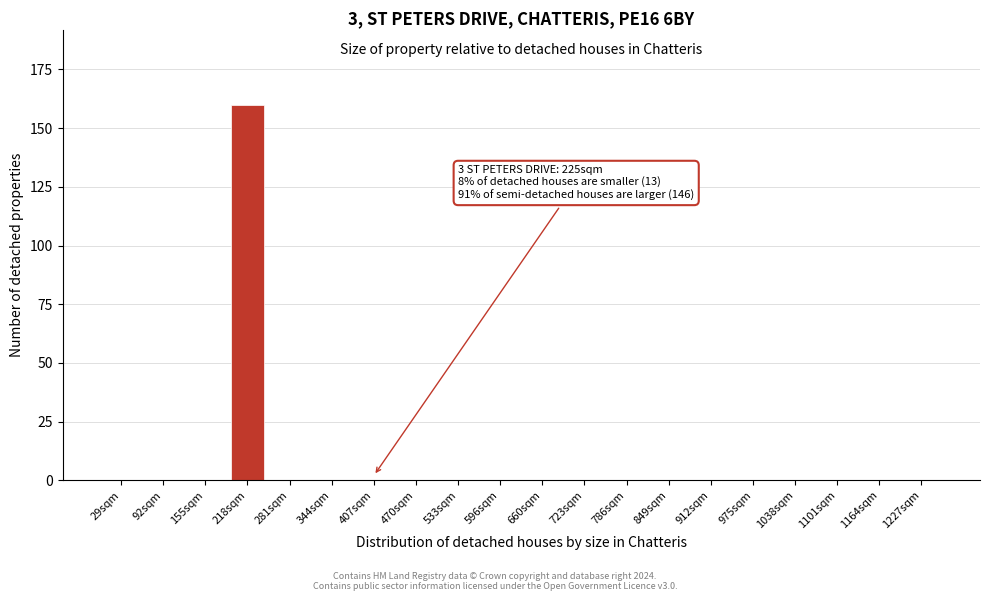

Reading right to left, extract all data points from this chart.

1227sqm=0	1164sqm=0	1101sqm=0	1038sqm=0	975sqm=0	912sqm=0	849sqm=0	786sqm=0	723sqm=0	660sqm=0	596sqm=0	533sqm=0	470sqm=0	407sqm=0	344sqm=0	281sqm=0	218sqm=160	155sqm=0	92sqm=0	29sqm=0